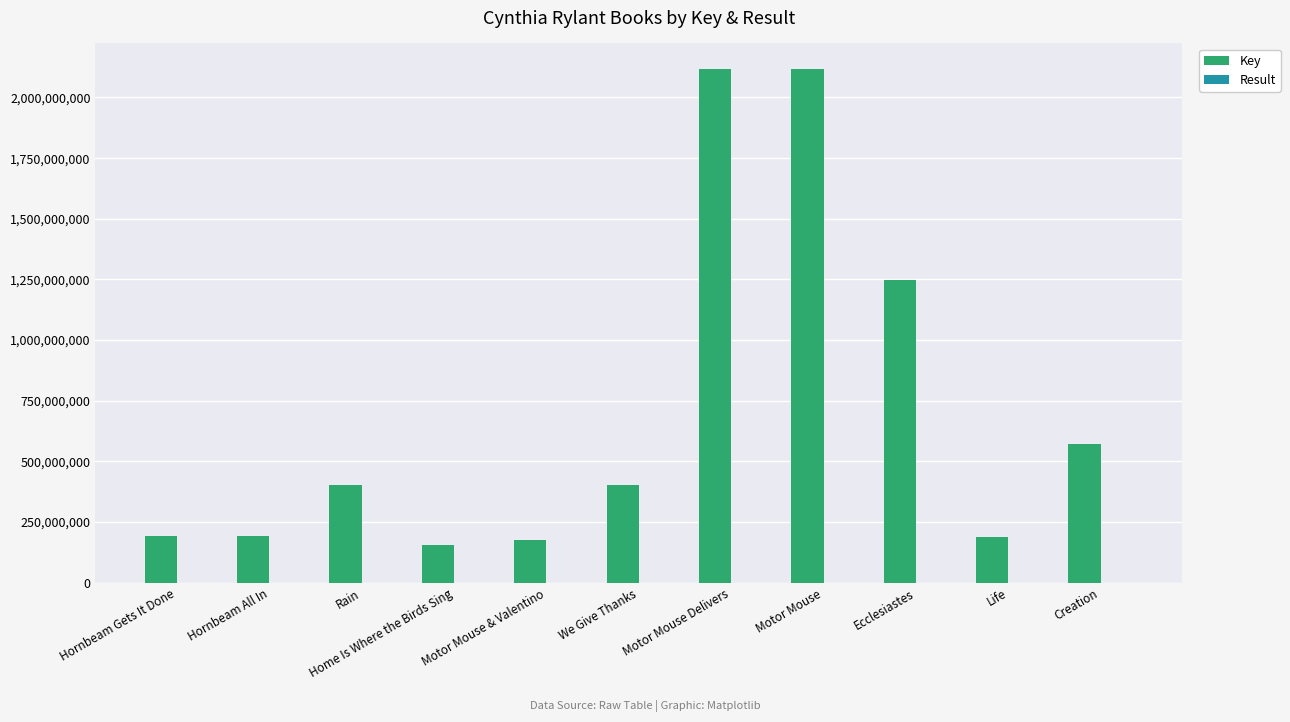

Is it true that Key equals 63370682 at Life?

False